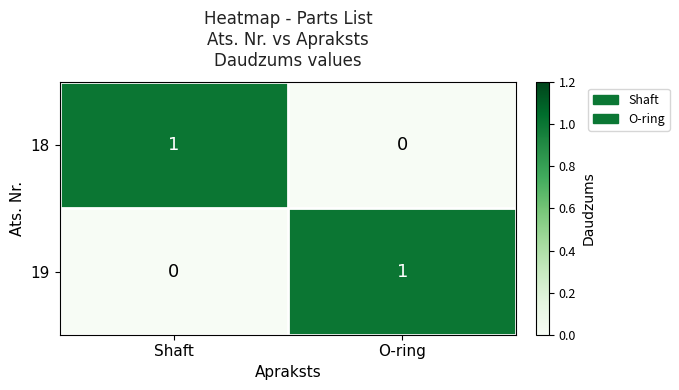

True or false: 18 has a value of -1 at O-ring.

False